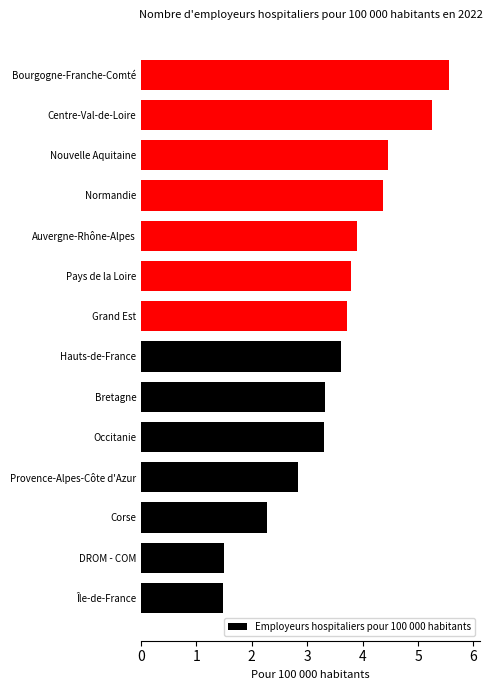

Is it true that the value at Grand Est is 3.7?

True